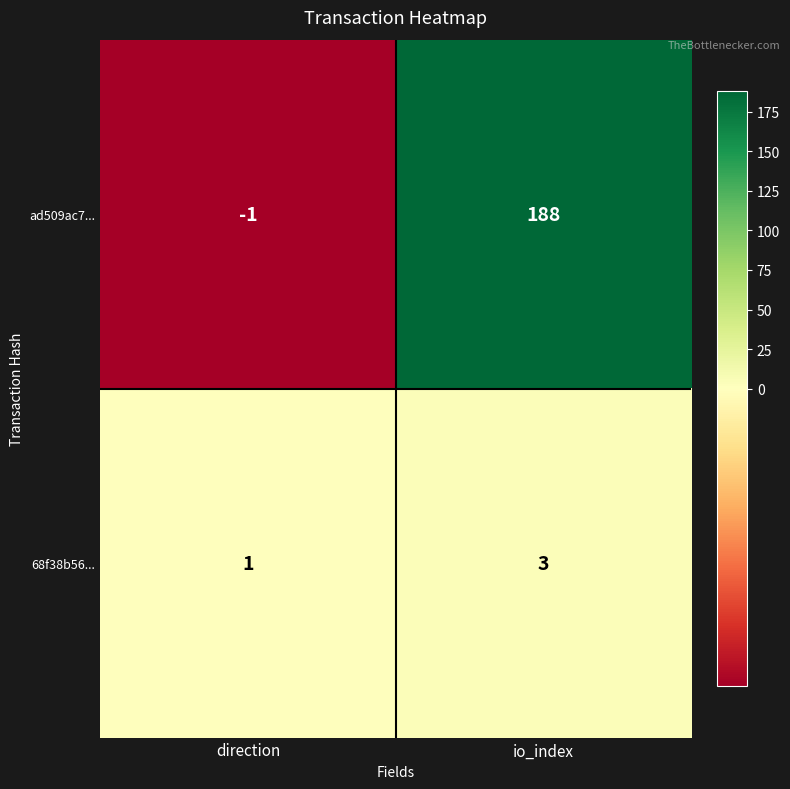

Which series has the largest range (max minus min)?

ad509ac7...